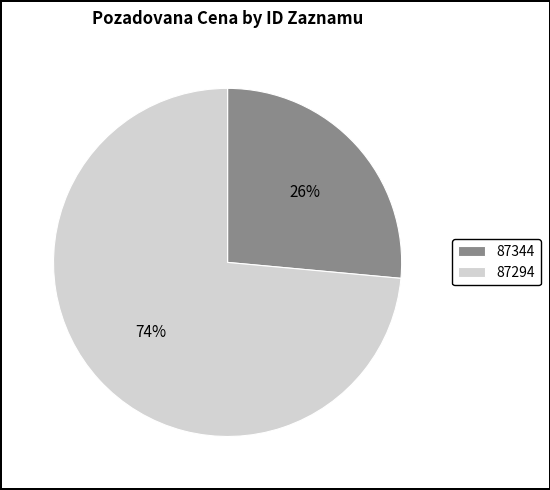

To the nearest percent, what percentage of the pie is 87344?

26%